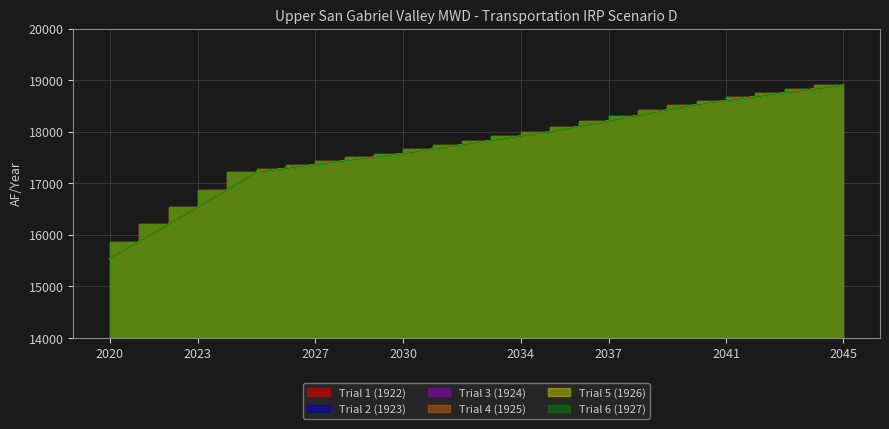

What is the smallest value displayed?

15537.7